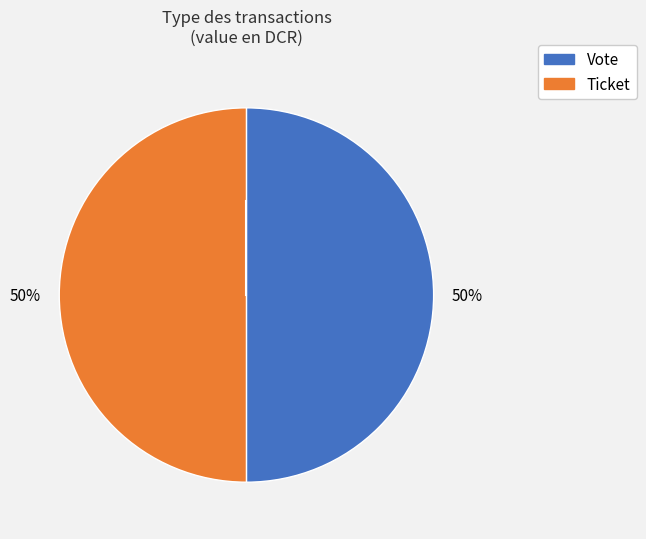

True or false: Ticket accounts for 50% of the total.

True